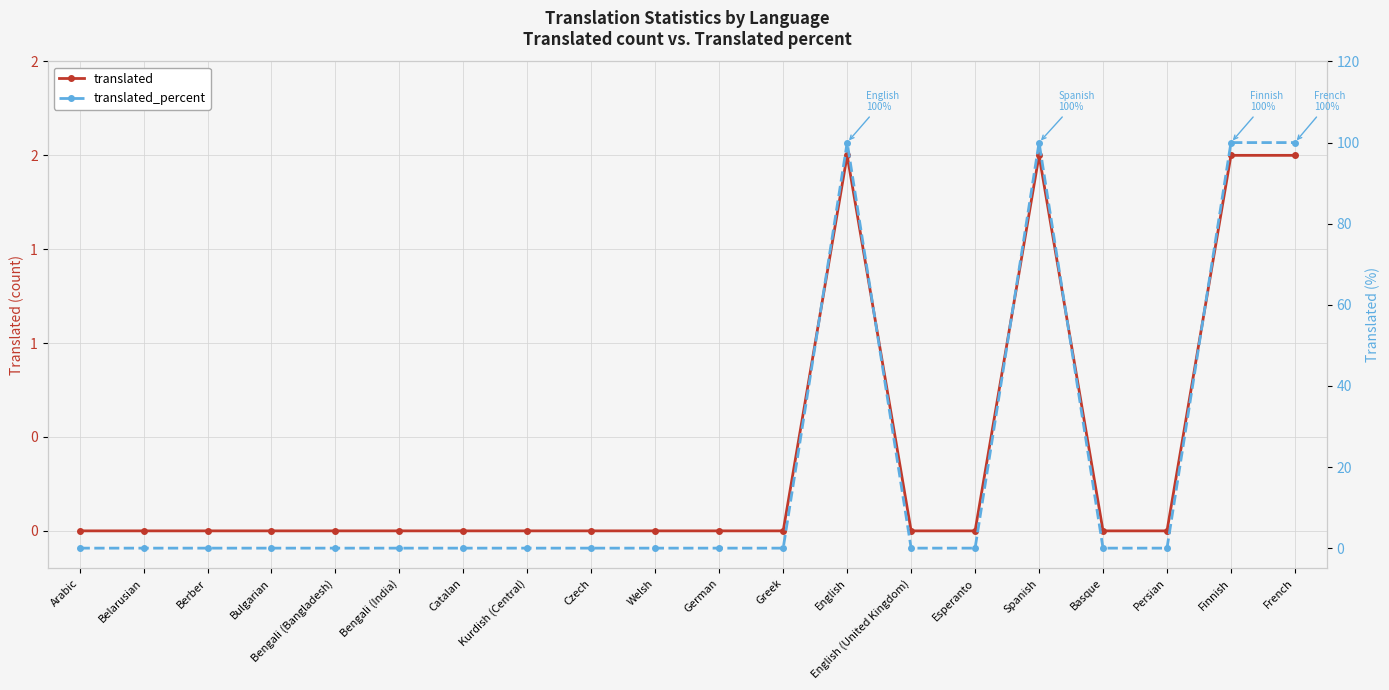

How many positive values does the translated_percent series have?

4